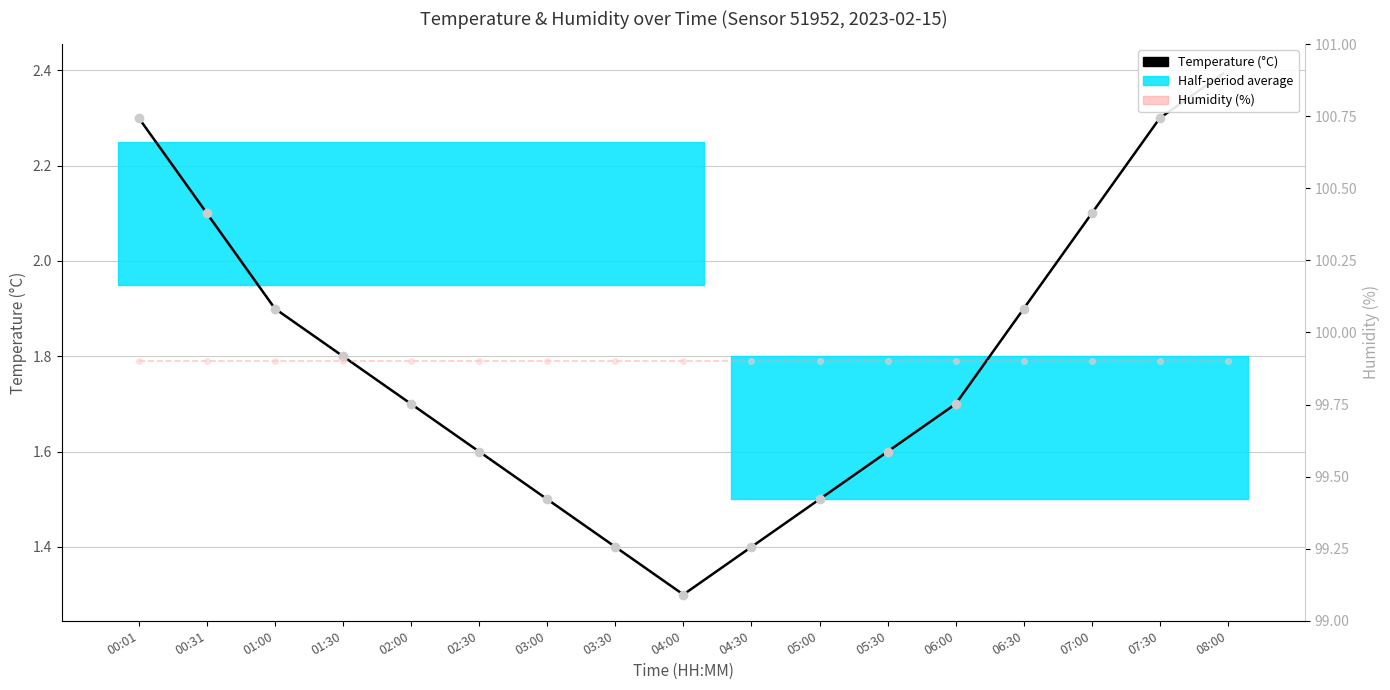

Which category has the lowest value across all series?

04:00